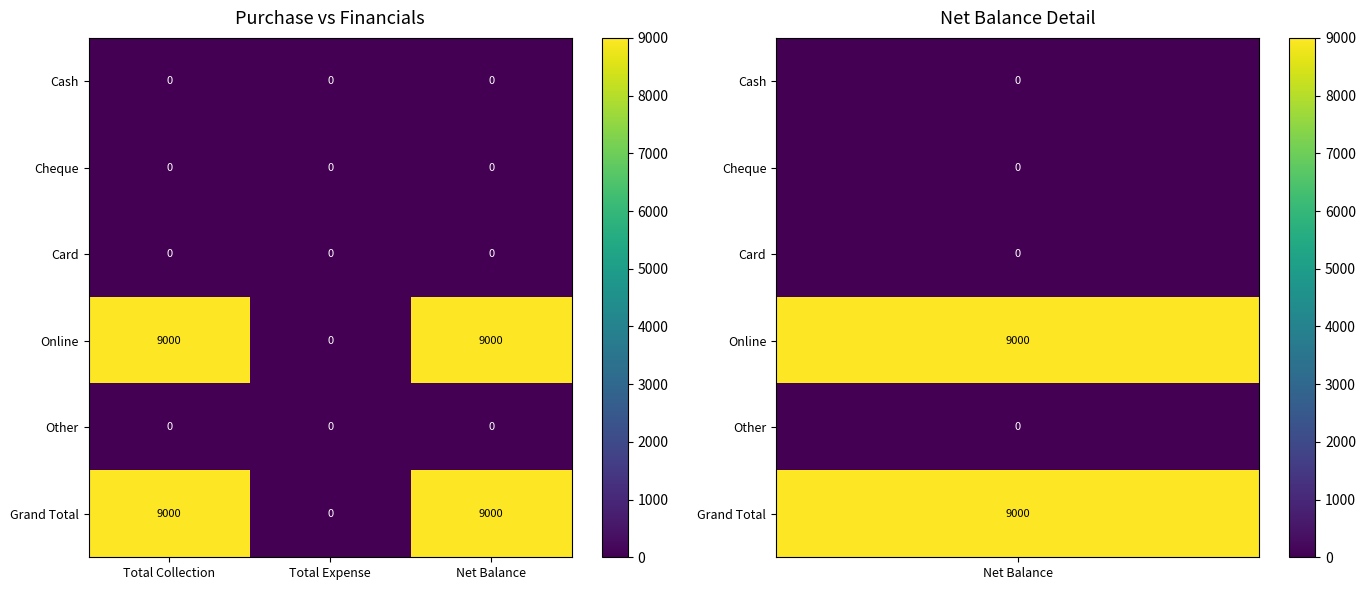

What is the difference between the highest and lowest values at Net Balance?

9000